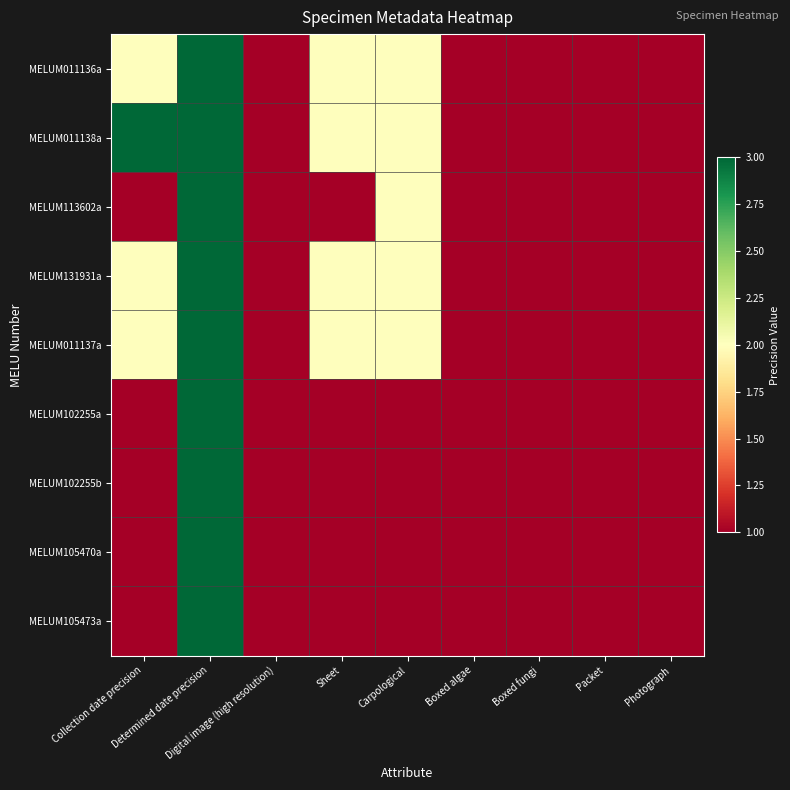

Which series has the largest range (max minus min)?

MELUM011136a